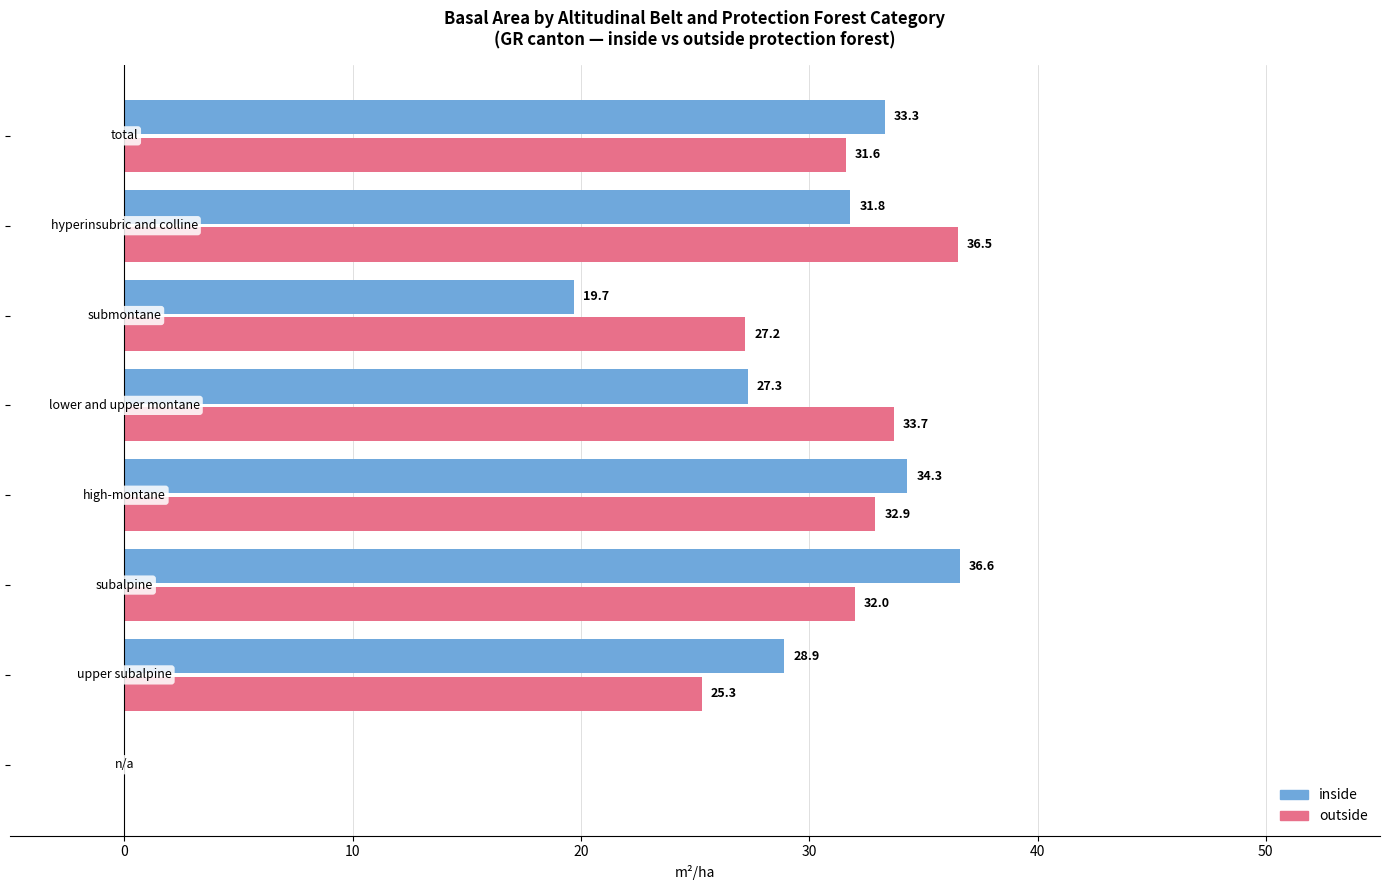

Which series has the largest total across all categories?

outside